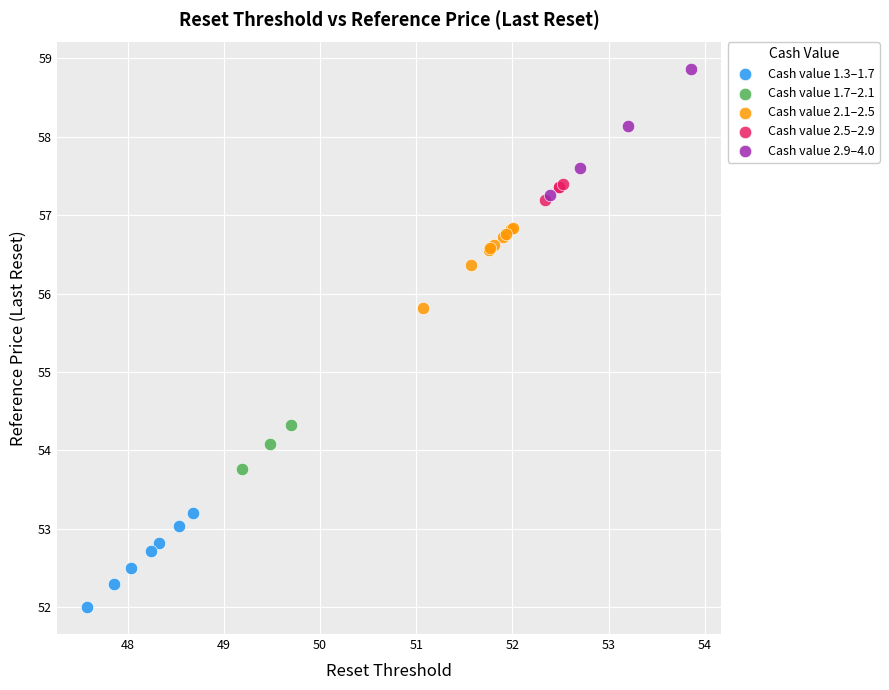

Which series contains the highest Y value?

Cash value 2.9–4.0